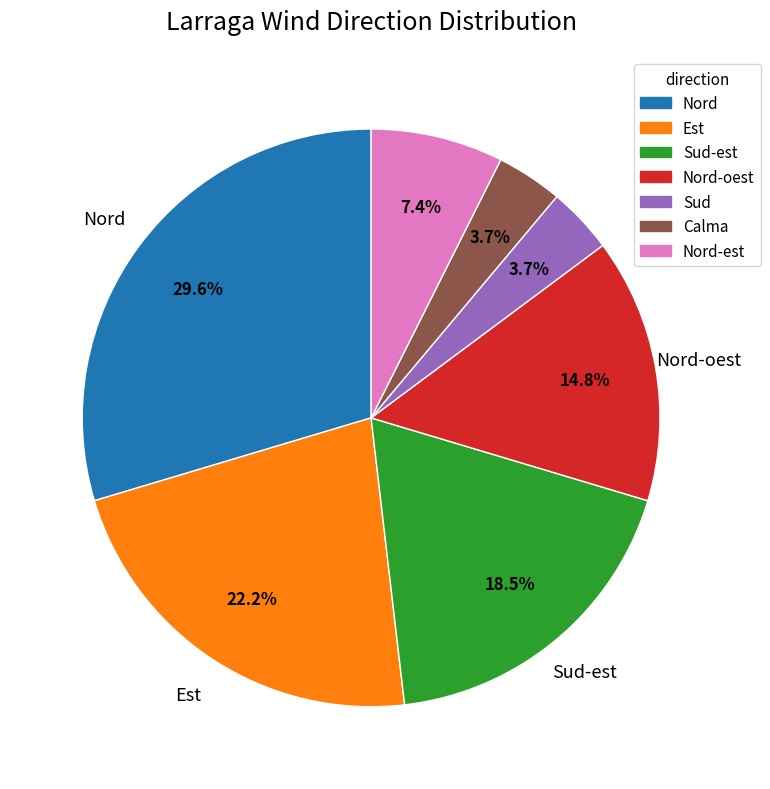

Approximately how many times larger is the value at Sud-est compared to Calma?

5.0